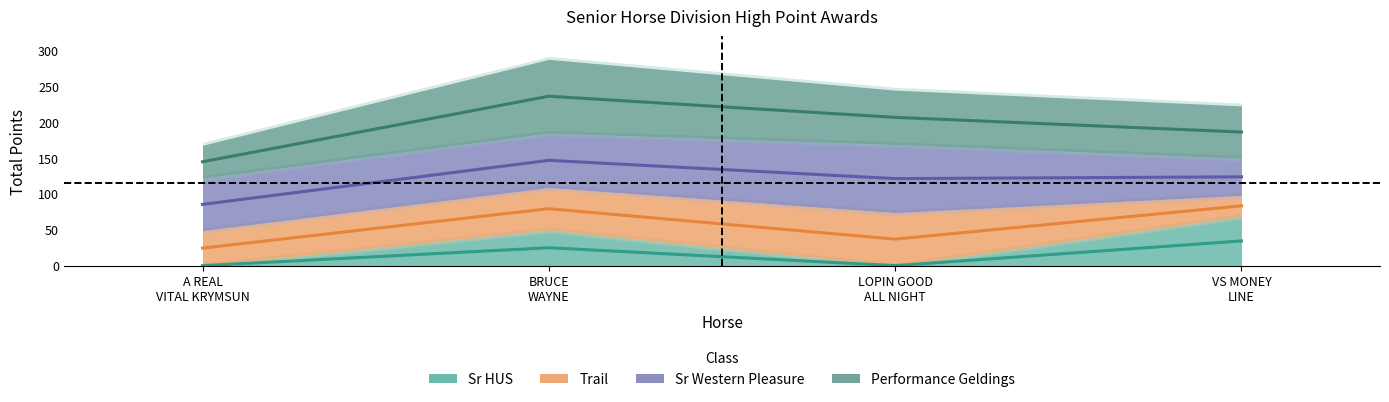

What is the label of the 3rd point from the left?

LOPIN GOOD
ALL NIGHT